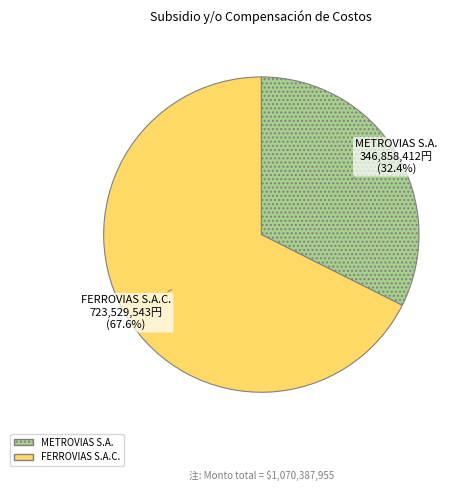

Is it true that FERROVIAS S.A.C. is 68% of the pie?

True